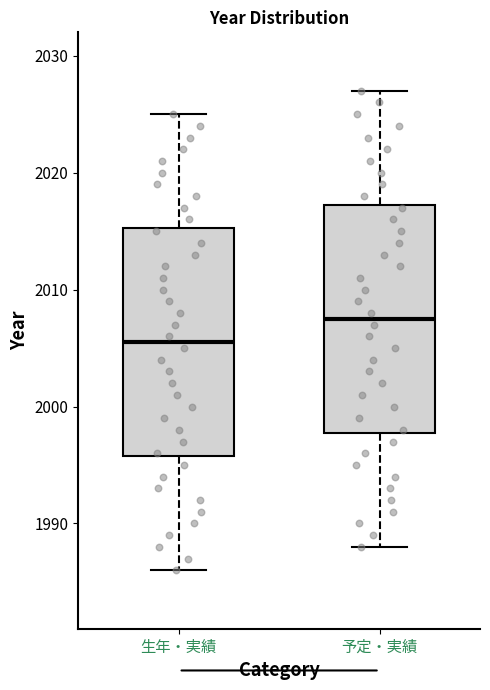

Reading left to right, read every box against the y-axis: the position of its median line, the range the box covers, and the ends of its whiskers. The values are not printed on the chart, so give them approximately, as read against the axis.

生年・実績: median 2006, box 1996 to 2015, whiskers 1986 to 2025
予定・実績: median 2008, box 1998 to 2017, whiskers 1988 to 2027